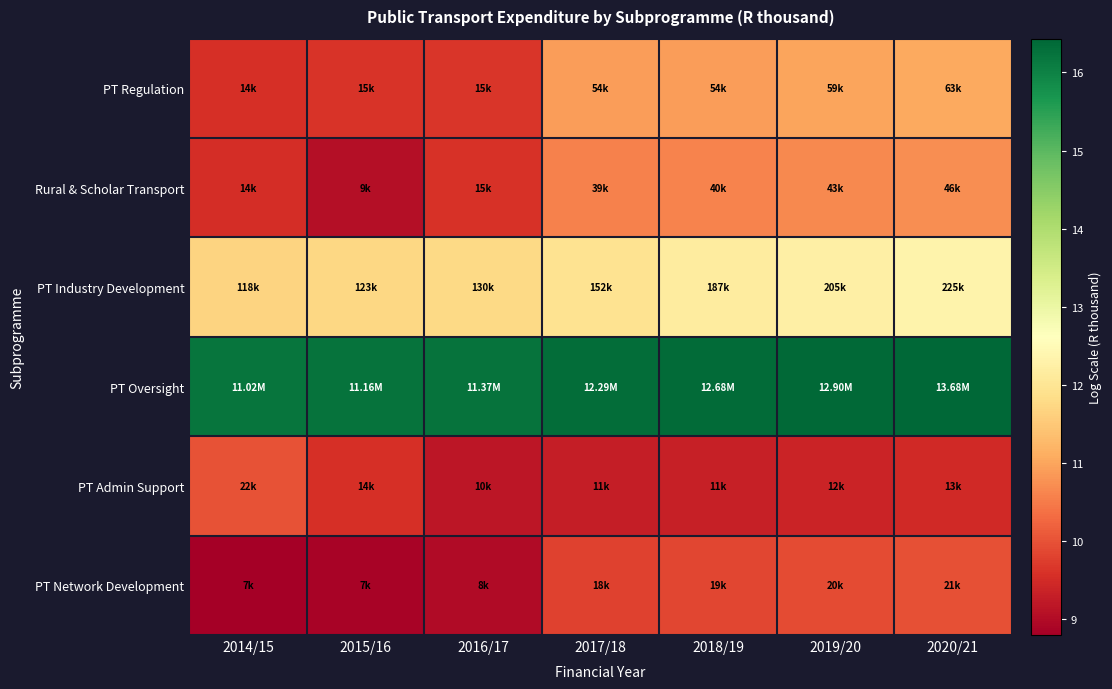

Reading left to right, extract all data points from this chart.

PT Regulation: 2014/15=9.5	2015/16=9.6	2016/17=9.6	2017/18=10.9	2018/19=10.9	2019/20=11.0	2020/21=11.1
Rural & Scholar Transport: 2014/15=9.5	2015/16=9.1	2016/17=9.6	2017/18=10.6	2018/19=10.6	2019/20=10.7	2020/21=10.7
PT Industry Development: 2014/15=11.7	2015/16=11.7	2016/17=11.8	2017/18=11.9	2018/19=12.1	2019/20=12.2	2020/21=12.3
PT Oversight: 2014/15=16.2	2015/16=16.2	2016/17=16.2	2017/18=16.3	2018/19=16.4	2019/20=16.4	2020/21=16.4
PT Admin Support: 2014/15=10.0	2015/16=9.6	2016/17=9.2	2017/18=9.3	2018/19=9.3	2019/20=9.4	2020/21=9.5
PT Network Development: 2014/15=8.8	2015/16=8.9	2016/17=9.0	2017/18=9.8	2018/19=9.8	2019/20=9.9	2020/21=10.0